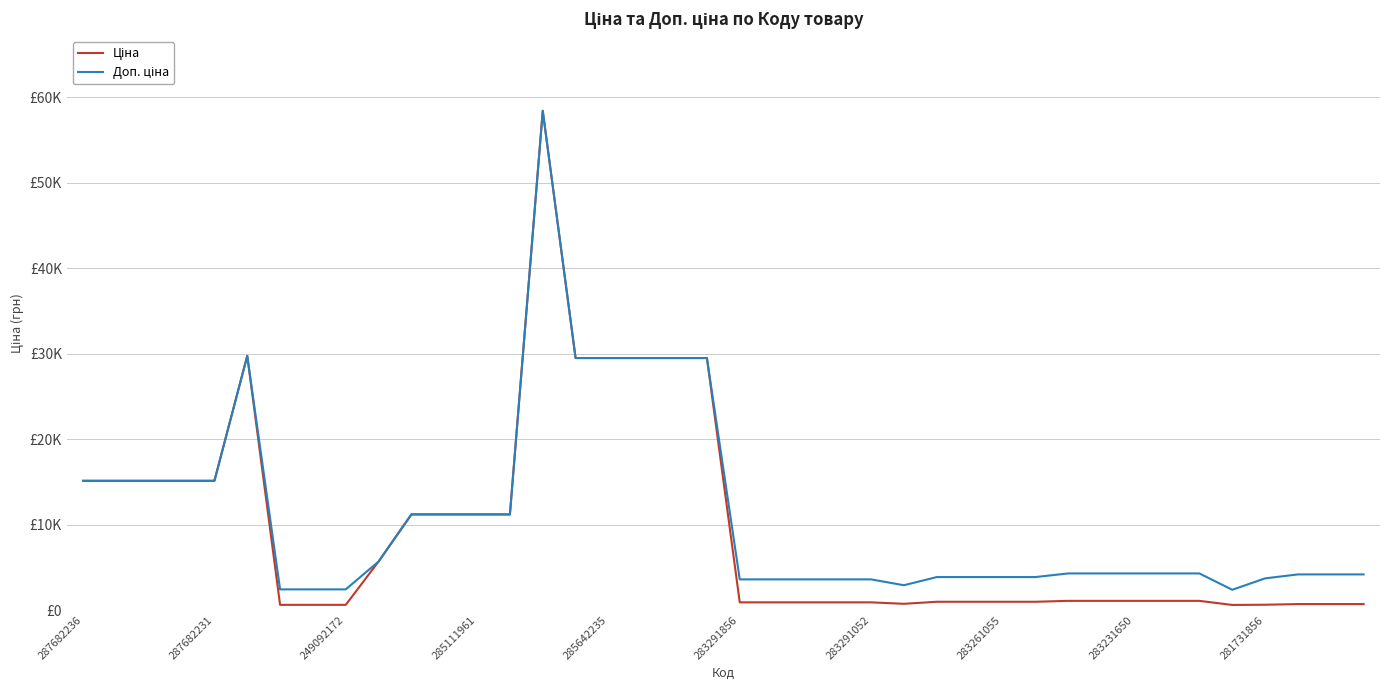

Does the chart display data point markers on the line(s)?

No